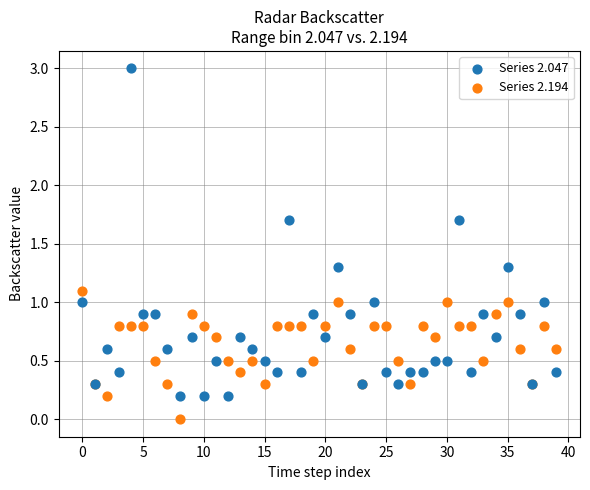

Which series contains the lowest Y value?

Series 2.194